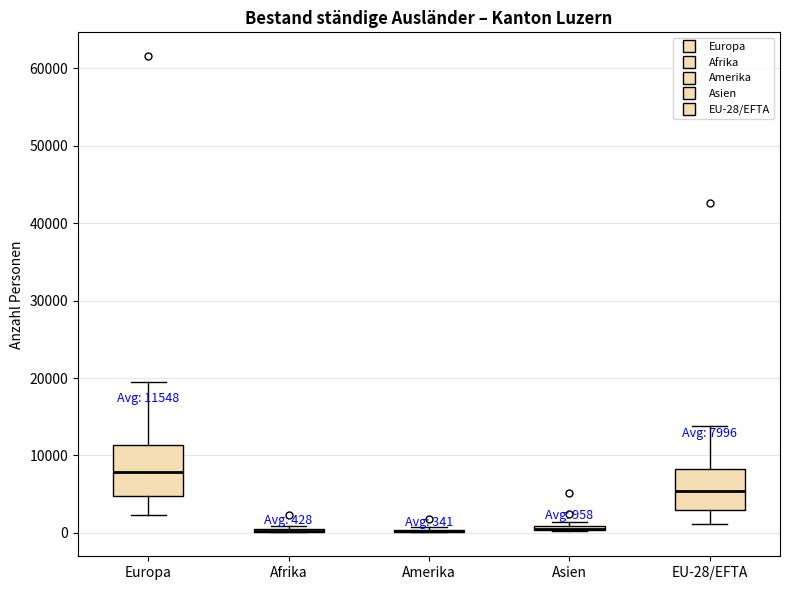

Comparing the boxes themselves (not the whiskers), which one is the tallest?

Europa